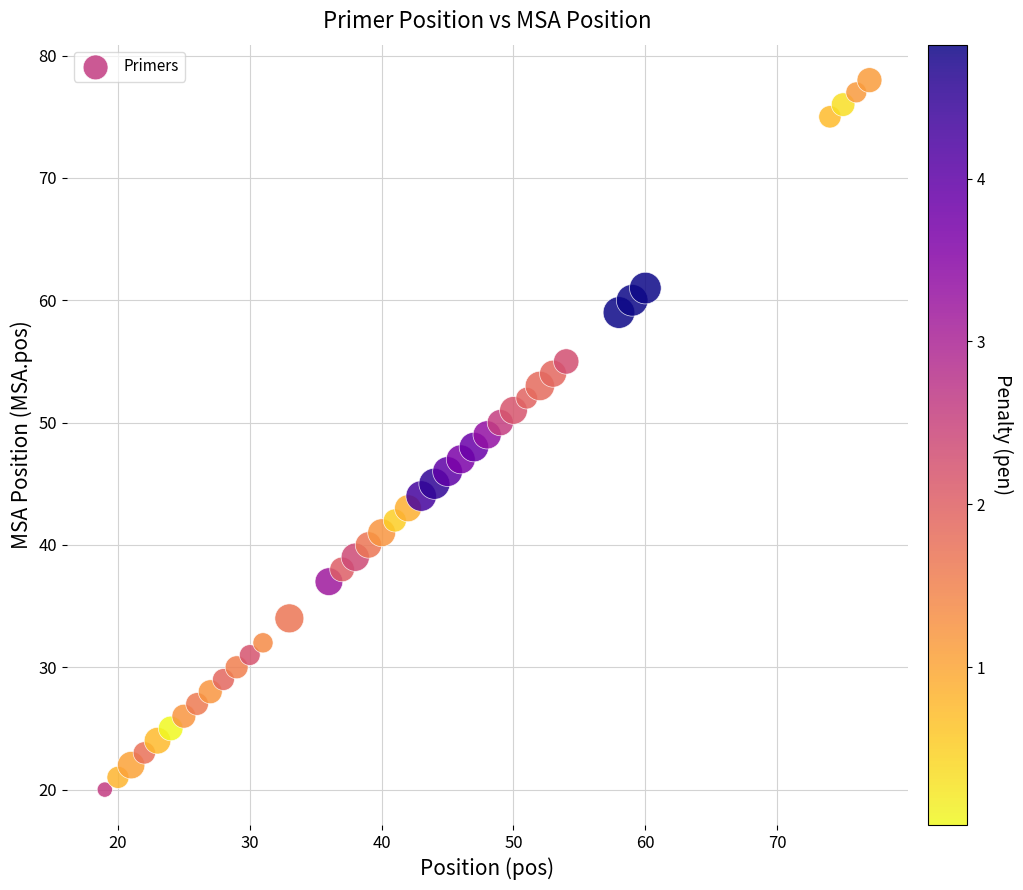

What is the range of X values (max minus min)?

58